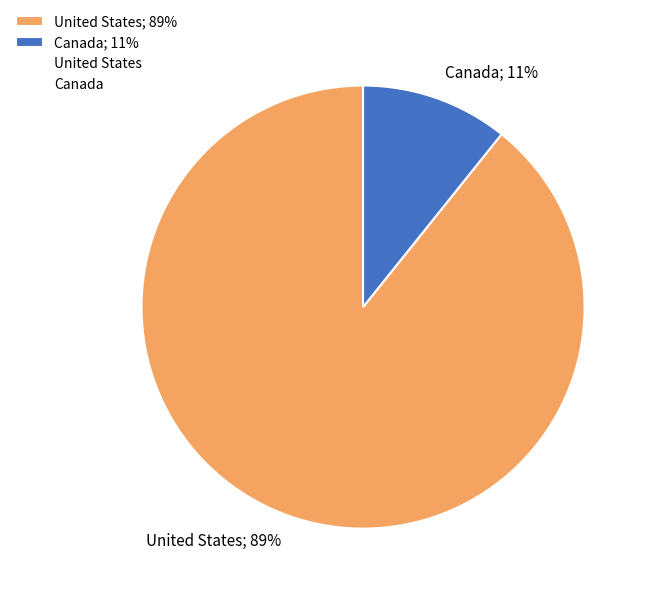

Is United States the majority of the pie?

Yes